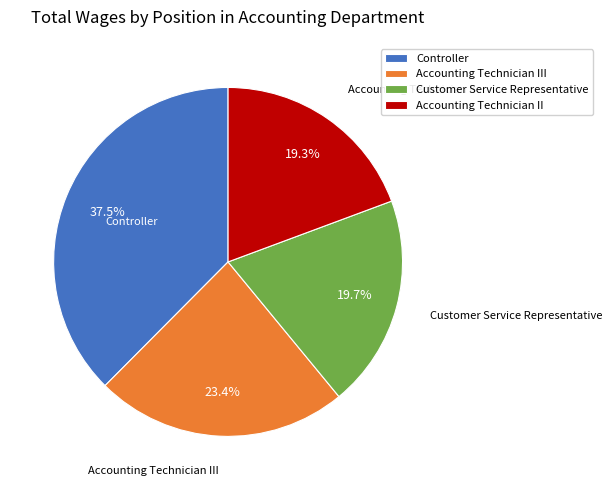

Do Customer Service Representative and Accounting Technician II together represent more than half of the pie?

No